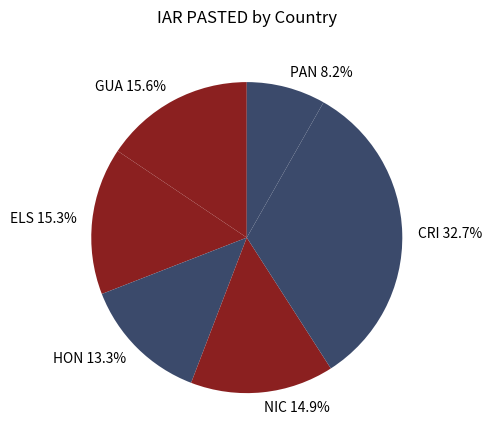

Is CRI the majority of the pie?

No